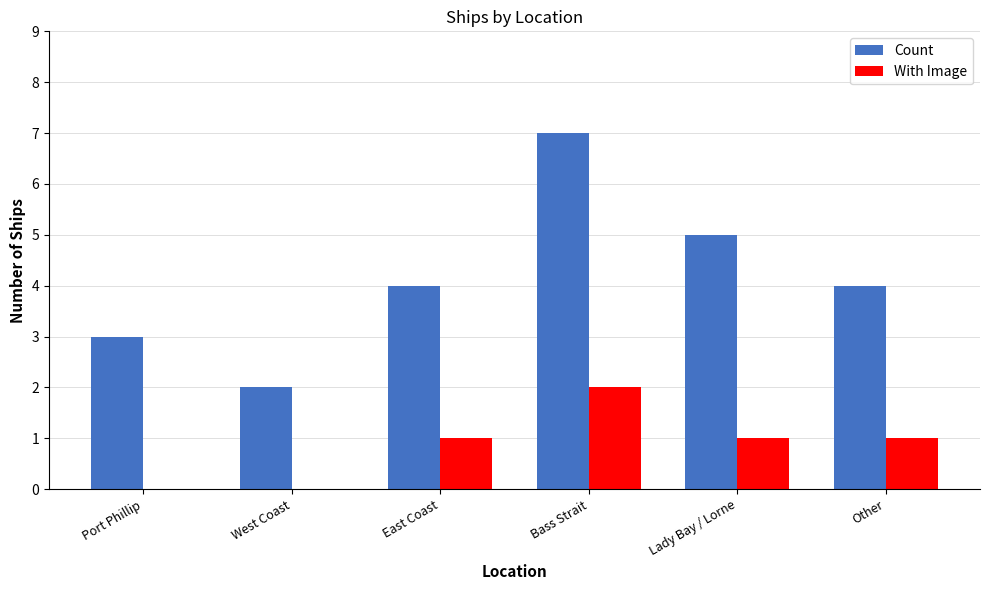

What is the sum of all Count values?

25